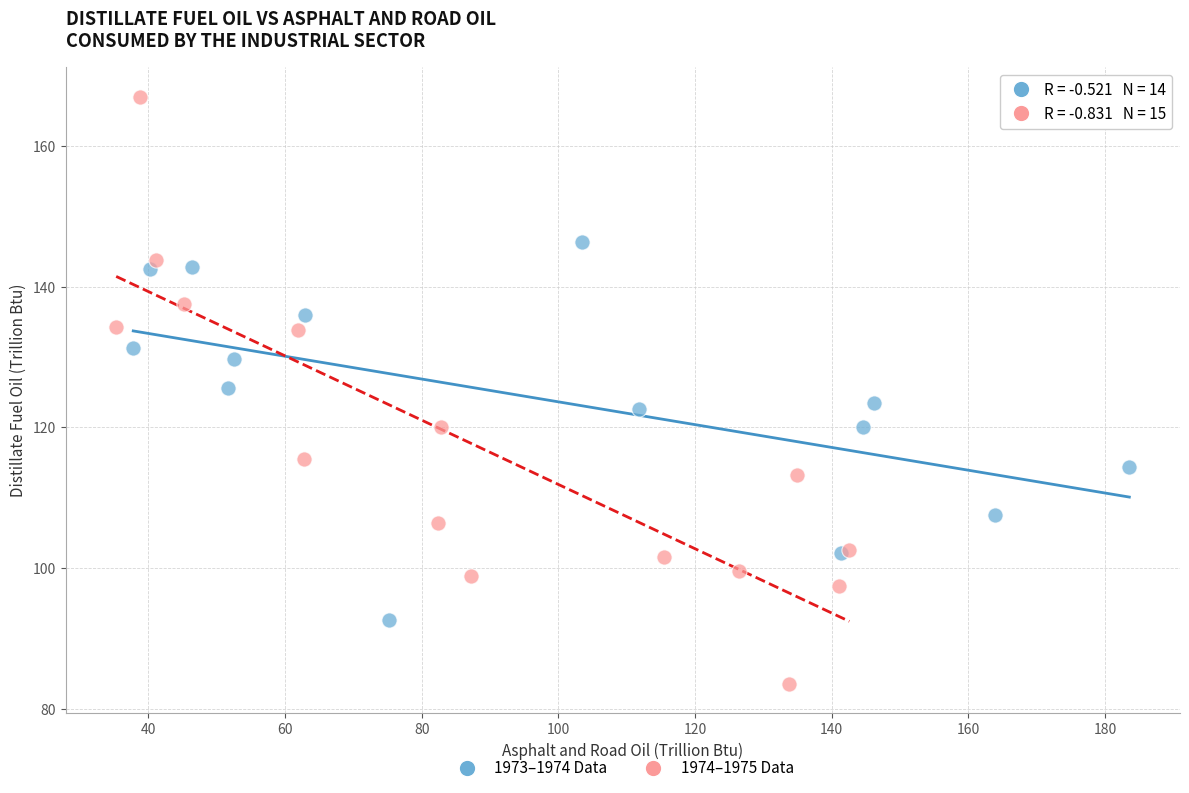

Which series reaches the minimum Y coordinate?

1974–1975 Data